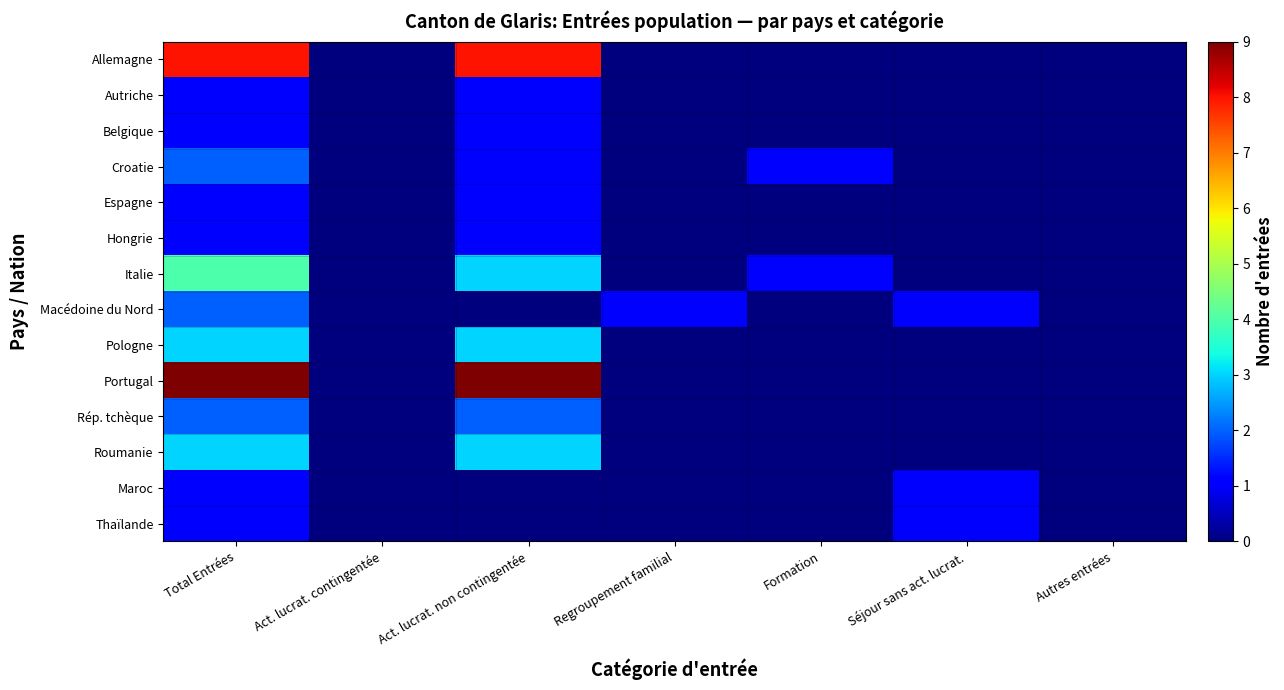

Reading left to right, transcribe all the data shown in this chart.

Allemagne: Total Entrées=8	Act. lucrat. contingentée=0	Act. lucrat. non contingentée=8	Regroupement familial=0	Formation=0	Séjour sans act. lucrat.=0	Autres entrées=0
Autriche: Total Entrées=1	Act. lucrat. contingentée=0	Act. lucrat. non contingentée=1	Regroupement familial=0	Formation=0	Séjour sans act. lucrat.=0	Autres entrées=0
Belgique: Total Entrées=1	Act. lucrat. contingentée=0	Act. lucrat. non contingentée=1	Regroupement familial=0	Formation=0	Séjour sans act. lucrat.=0	Autres entrées=0
Croatie: Total Entrées=2	Act. lucrat. contingentée=0	Act. lucrat. non contingentée=1	Regroupement familial=0	Formation=1	Séjour sans act. lucrat.=0	Autres entrées=0
Espagne: Total Entrées=1	Act. lucrat. contingentée=0	Act. lucrat. non contingentée=1	Regroupement familial=0	Formation=0	Séjour sans act. lucrat.=0	Autres entrées=0
Hongrie: Total Entrées=1	Act. lucrat. contingentée=0	Act. lucrat. non contingentée=1	Regroupement familial=0	Formation=0	Séjour sans act. lucrat.=0	Autres entrées=0
Italie: Total Entrées=4	Act. lucrat. contingentée=0	Act. lucrat. non contingentée=3	Regroupement familial=0	Formation=1	Séjour sans act. lucrat.=0	Autres entrées=0
Macédoine du Nord: Total Entrées=2	Act. lucrat. contingentée=0	Act. lucrat. non contingentée=0	Regroupement familial=1	Formation=0	Séjour sans act. lucrat.=1	Autres entrées=0
Pologne: Total Entrées=3	Act. lucrat. contingentée=0	Act. lucrat. non contingentée=3	Regroupement familial=0	Formation=0	Séjour sans act. lucrat.=0	Autres entrées=0
Portugal: Total Entrées=9	Act. lucrat. contingentée=0	Act. lucrat. non contingentée=9	Regroupement familial=0	Formation=0	Séjour sans act. lucrat.=0	Autres entrées=0
Rép. tchèque: Total Entrées=2	Act. lucrat. contingentée=0	Act. lucrat. non contingentée=2	Regroupement familial=0	Formation=0	Séjour sans act. lucrat.=0	Autres entrées=0
Roumanie: Total Entrées=3	Act. lucrat. contingentée=0	Act. lucrat. non contingentée=3	Regroupement familial=0	Formation=0	Séjour sans act. lucrat.=0	Autres entrées=0
Maroc: Total Entrées=1	Act. lucrat. contingentée=0	Act. lucrat. non contingentée=0	Regroupement familial=0	Formation=0	Séjour sans act. lucrat.=1	Autres entrées=0
Thaïlande: Total Entrées=1	Act. lucrat. contingentée=0	Act. lucrat. non contingentée=0	Regroupement familial=0	Formation=0	Séjour sans act. lucrat.=1	Autres entrées=0